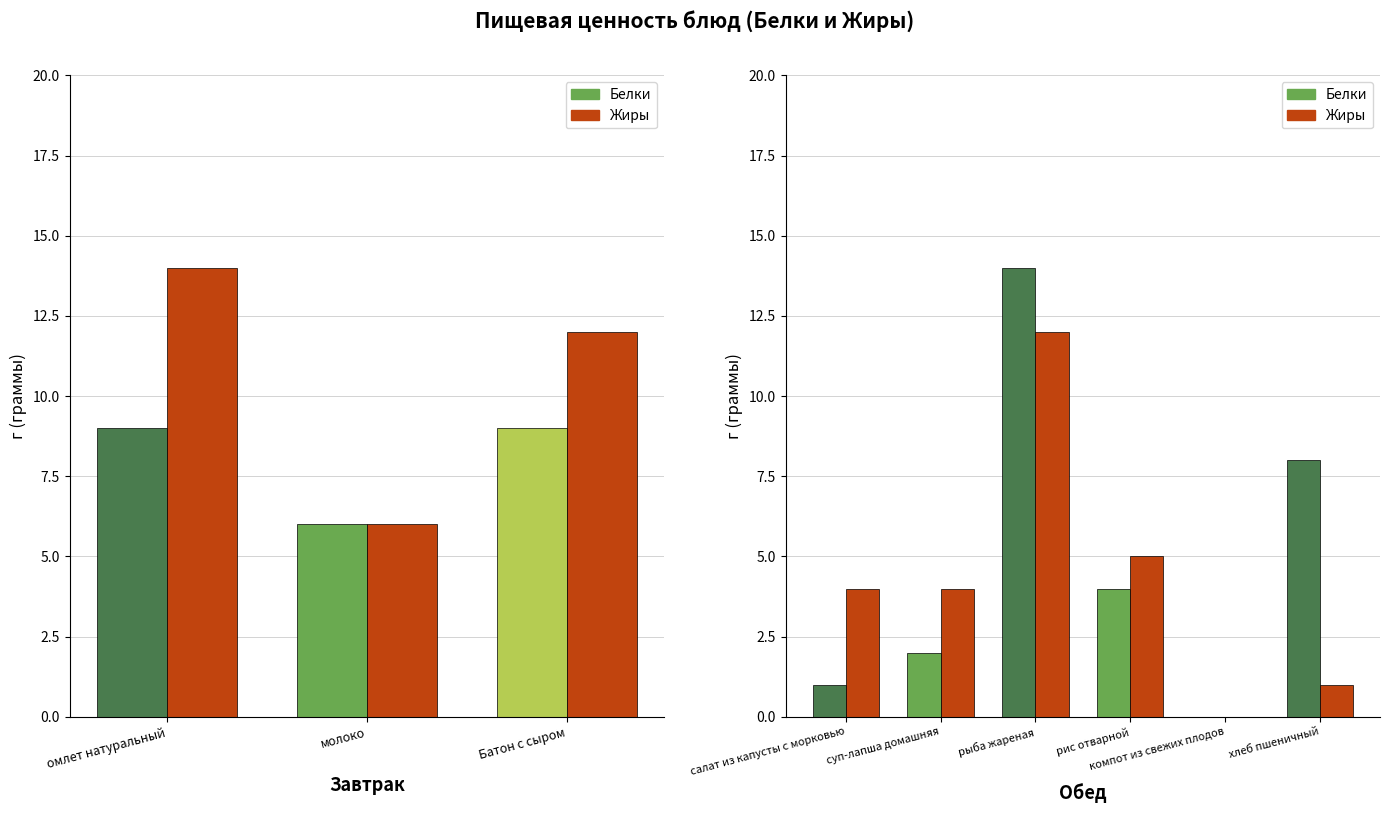

At омлет натуральный, list the series in order from smallest to largest.

Белки, Жиры